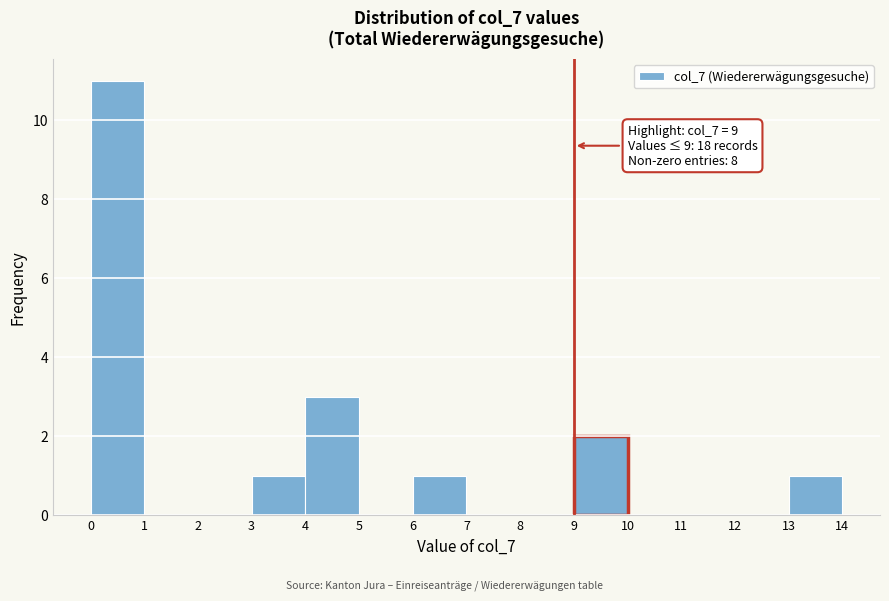

Which range on the x-axis has the tallest bar?

0 to 1